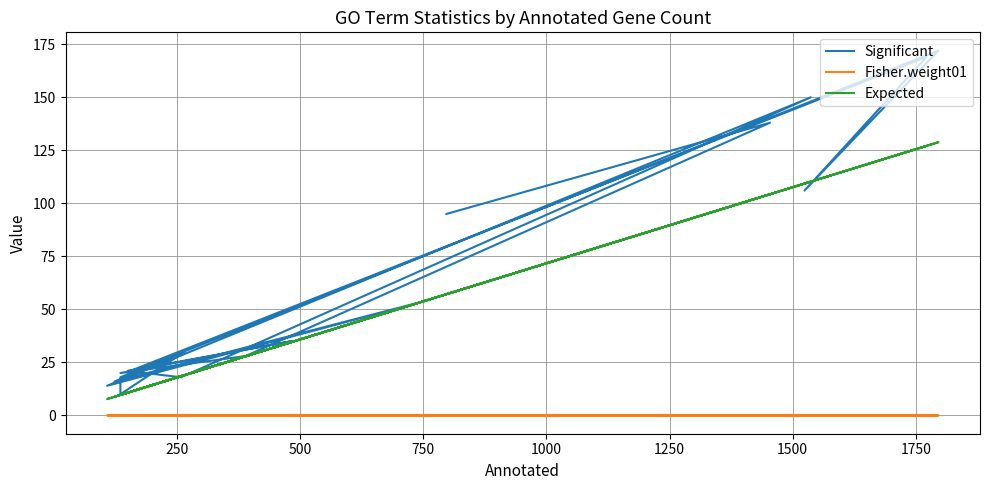

Is the value of Significant at 16 greater than the value of Expected at 15?

No